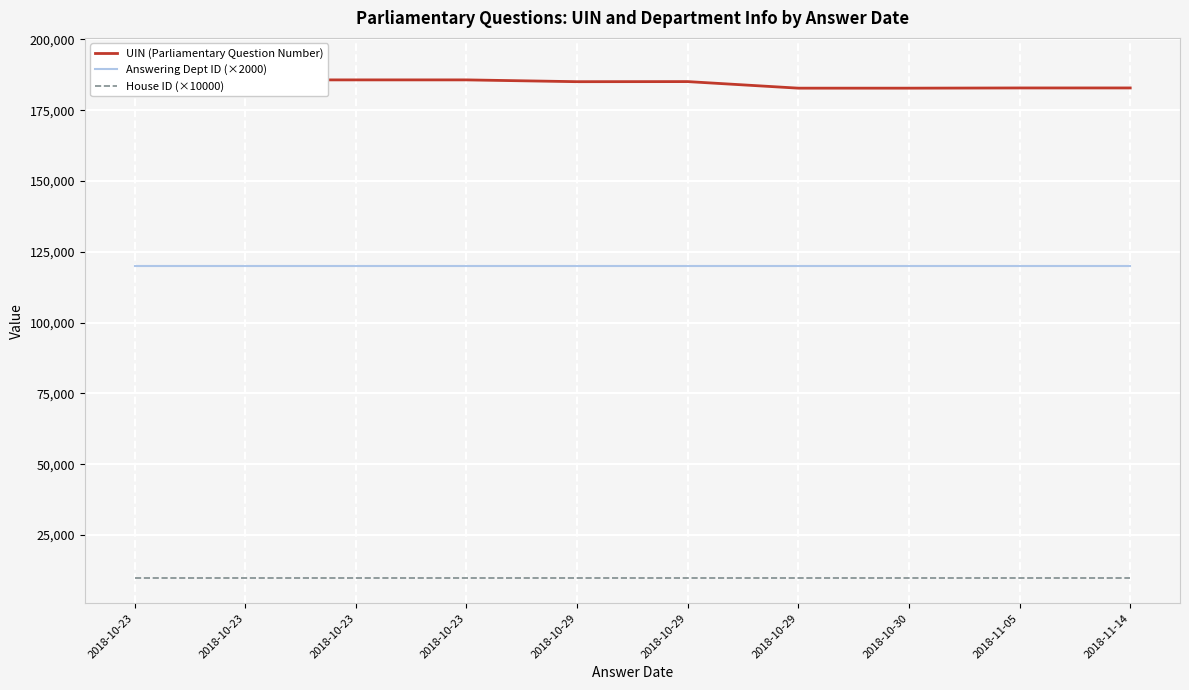

What are all the series names shown in the legend?

UIN (Parliamentary Question Number), Answering Dept ID (×2000), House ID (×10000)